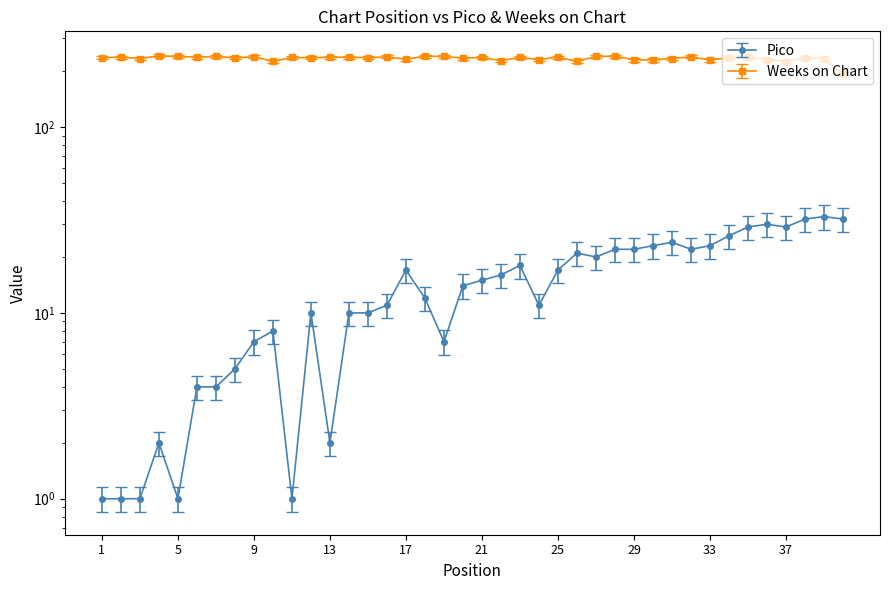

Is this an area chart (filled region under the line)?

No